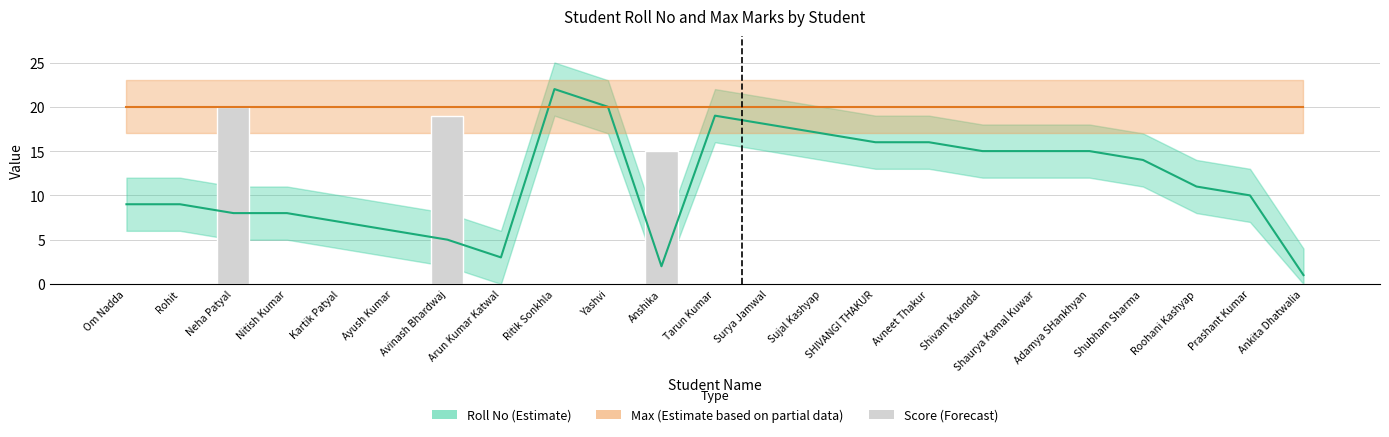

How many data points are above 0?

3